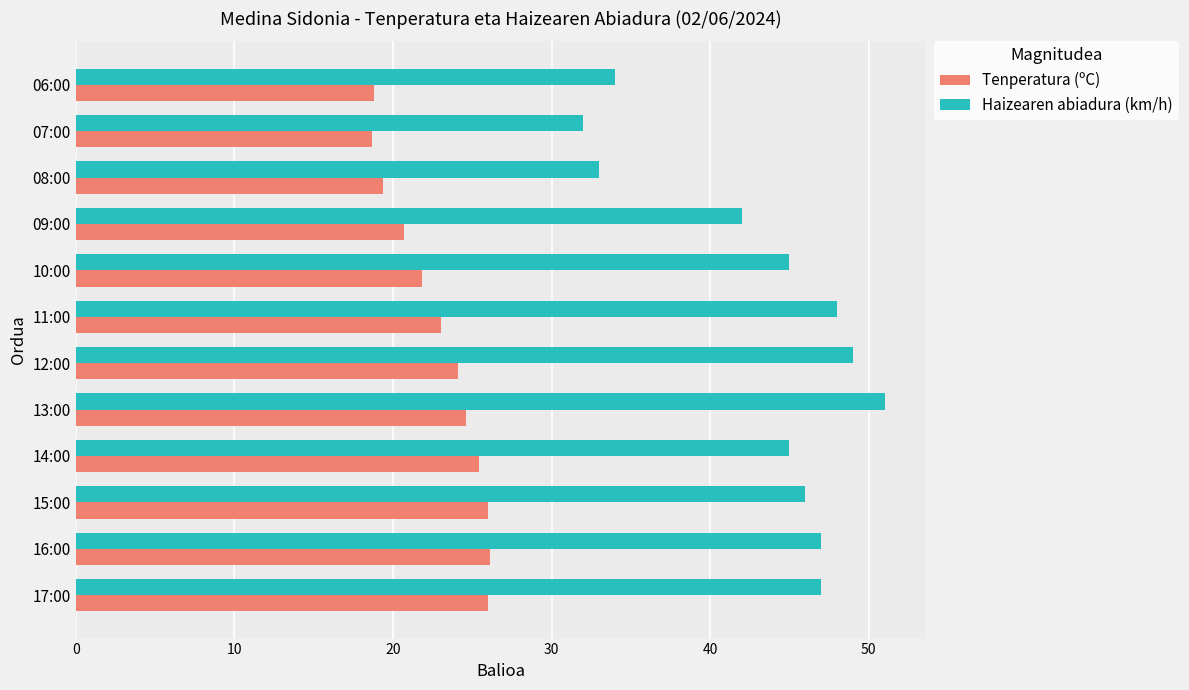

List the series in order of their overall mean, lowest first.

Tenperatura (ºC), Haizearen abiadura (km/h)